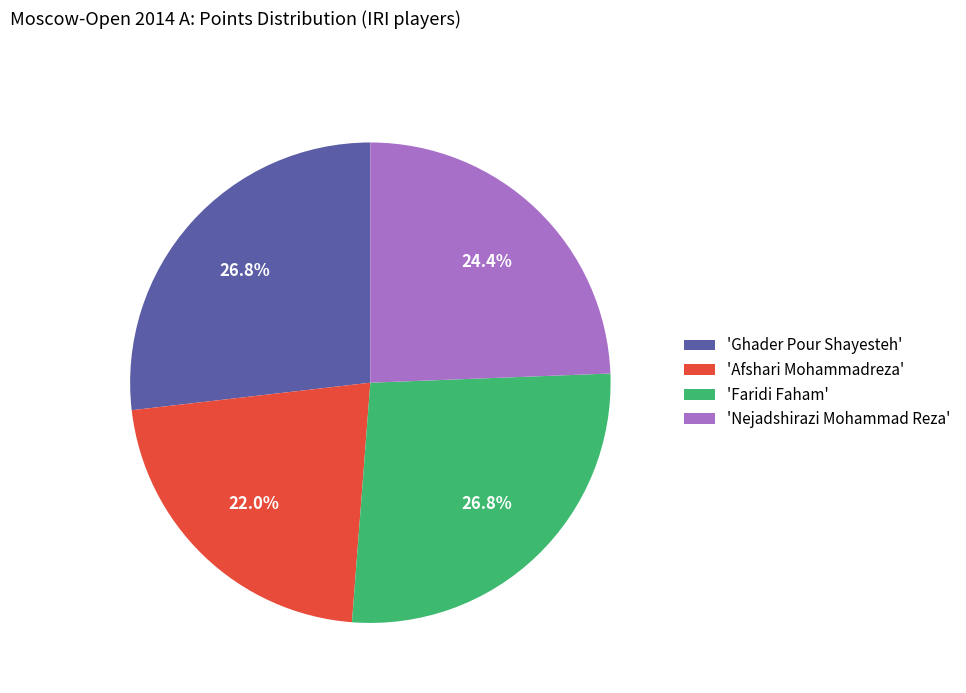

Is there any slice that represents more than half of the pie?

No